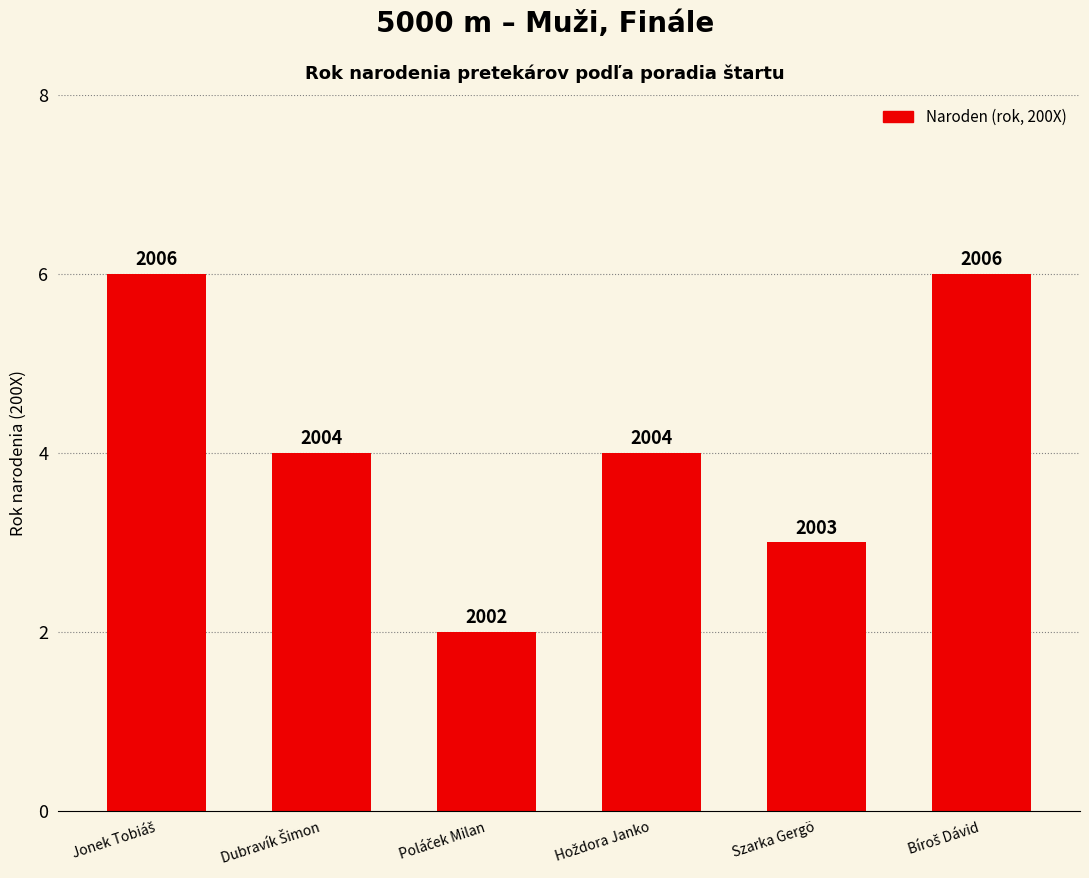

Which has a higher value, Szarka Gergö or Dubravík Šimon?

Dubravík Šimon